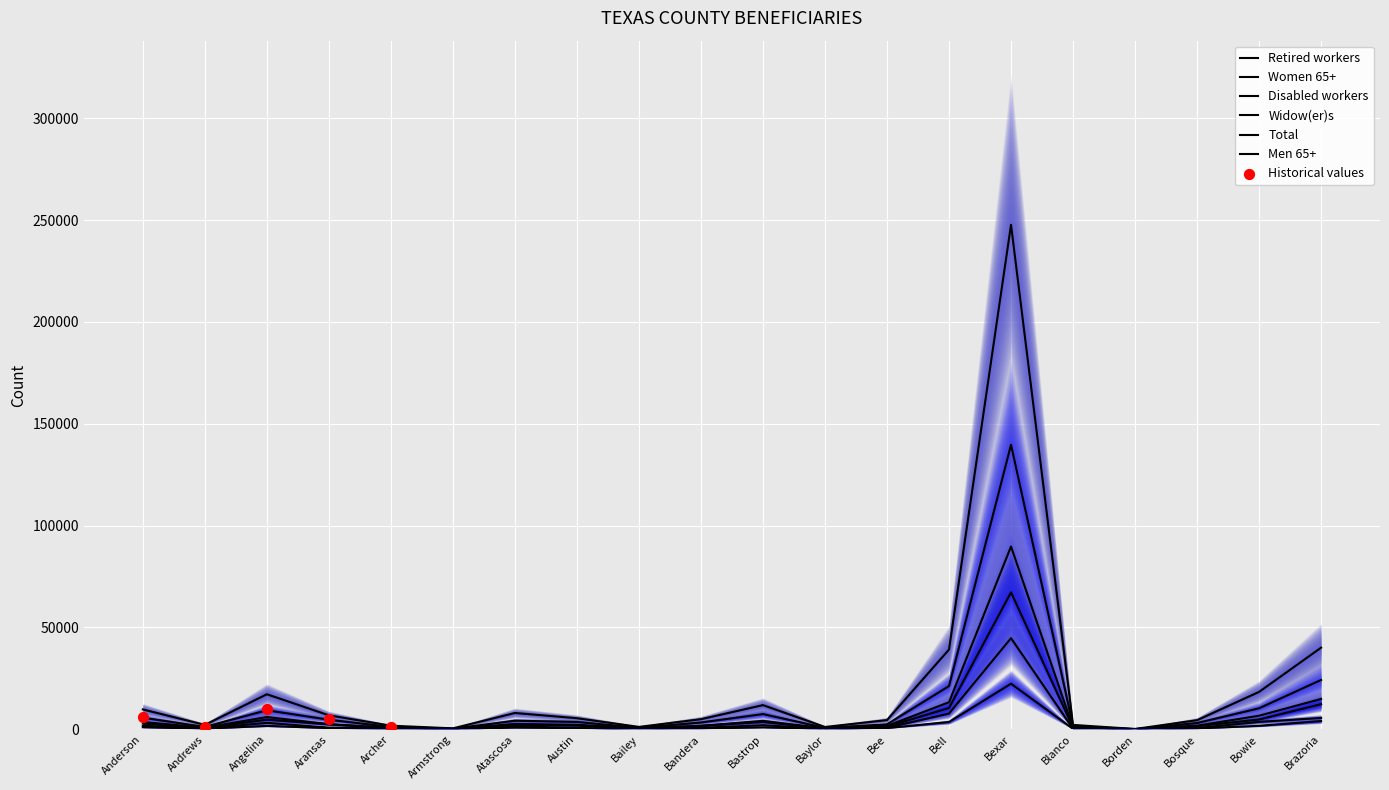

At which category is the sum across all series the highest?

Bexar